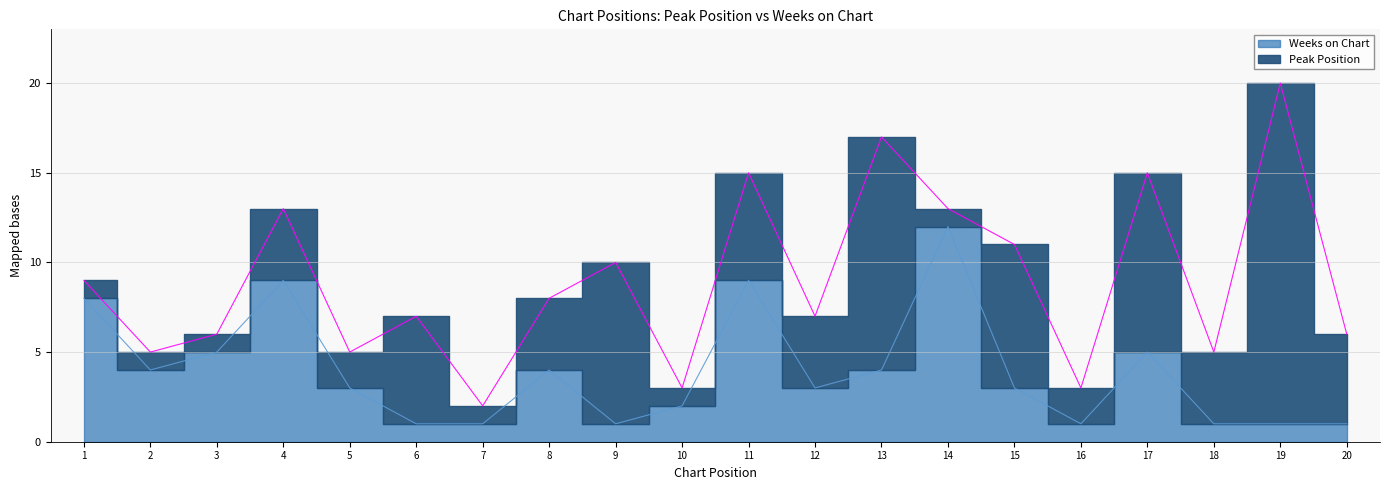

Where is the first local minimum?

2